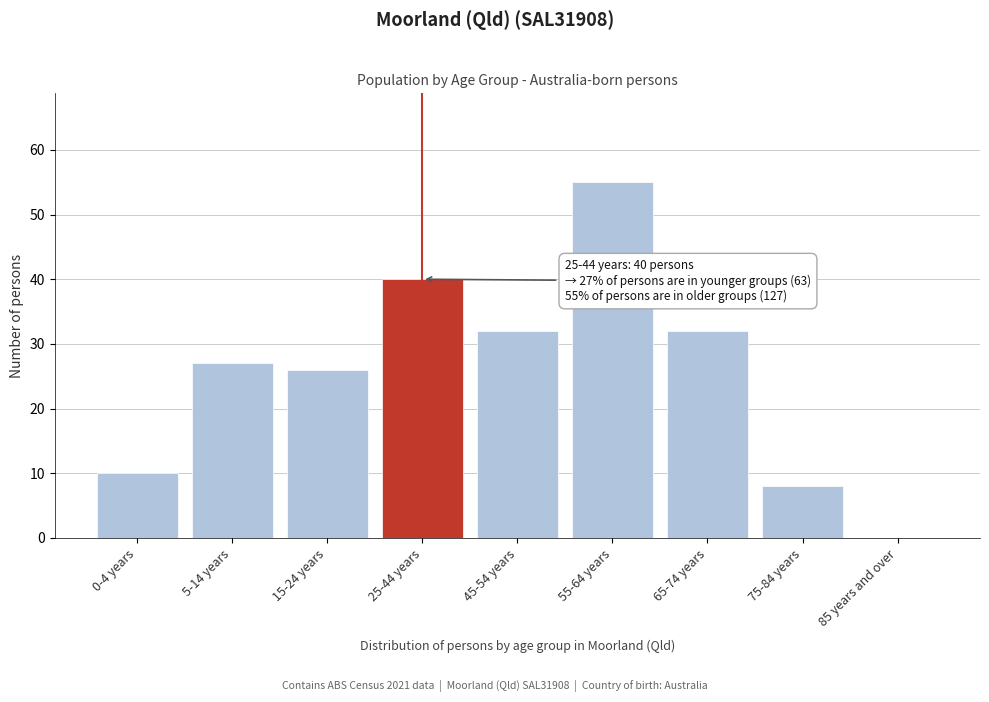

Reading left to right, transcribe all the data shown in this chart.

0-4 years=10	5-14 years=27	15-24 years=26	25-44 years=40	45-54 years=32	55-64 years=55	65-74 years=32	75-84 years=8	85 years and over=0